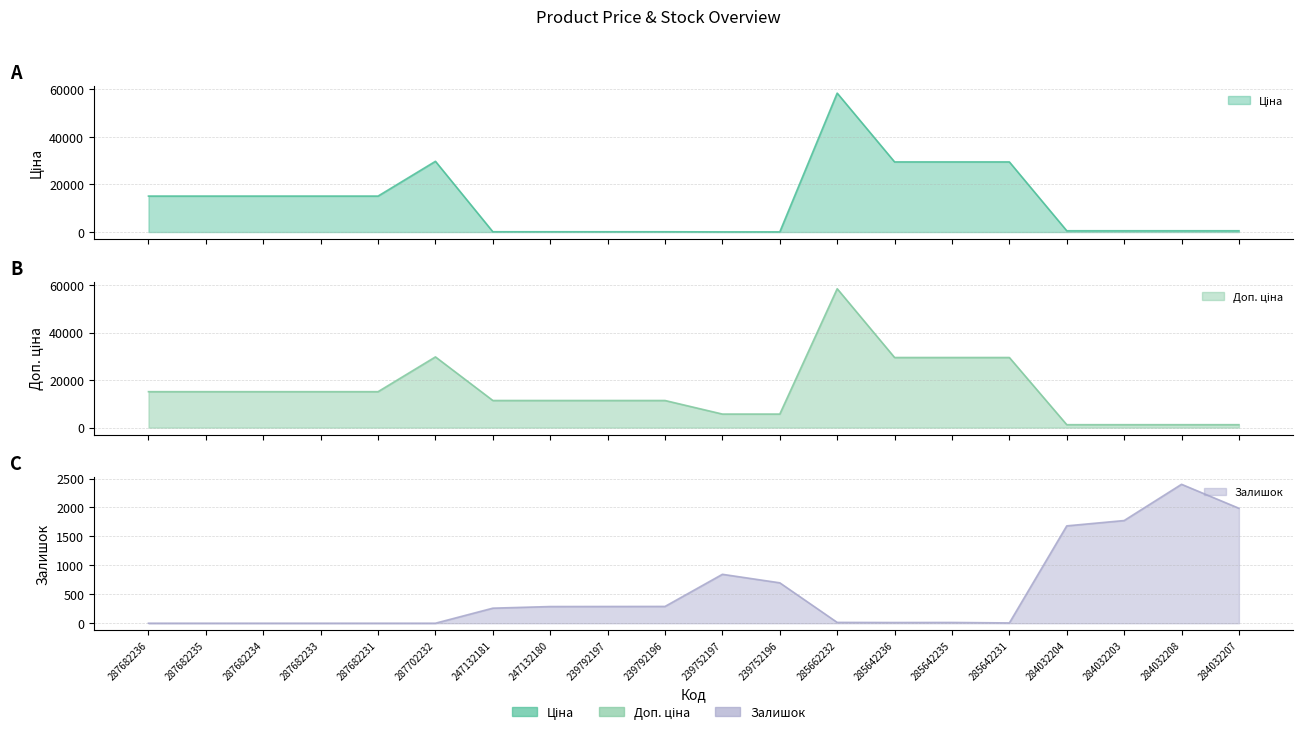

What is the sum of the Залишок values at 285642235 and 284032203?

1787.0